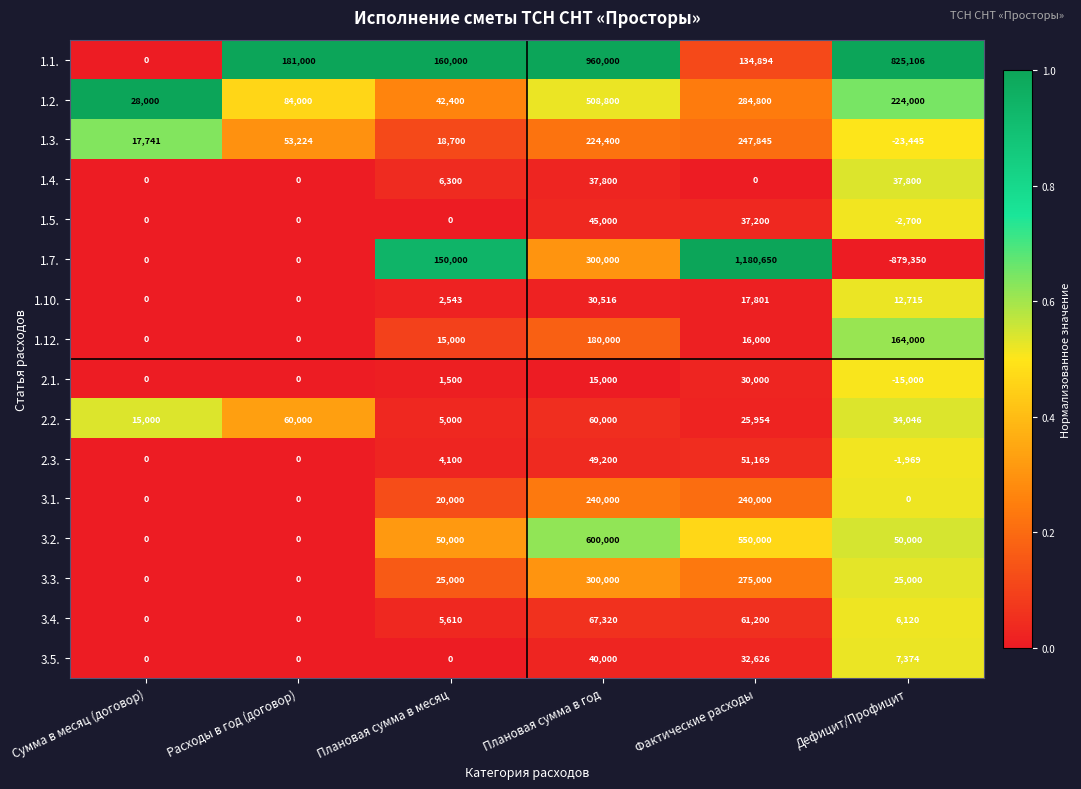

List the labels in order of 1.1. value, largest first.

Плановая сумма в год, Дефицит/Профицит, Расходы в год (договор), Плановая сумма в месяц, Фактические расходы, Сумма в месяц (договор)